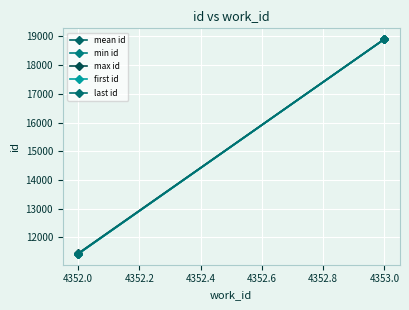

Which series has the largest range (max minus min)?

min id